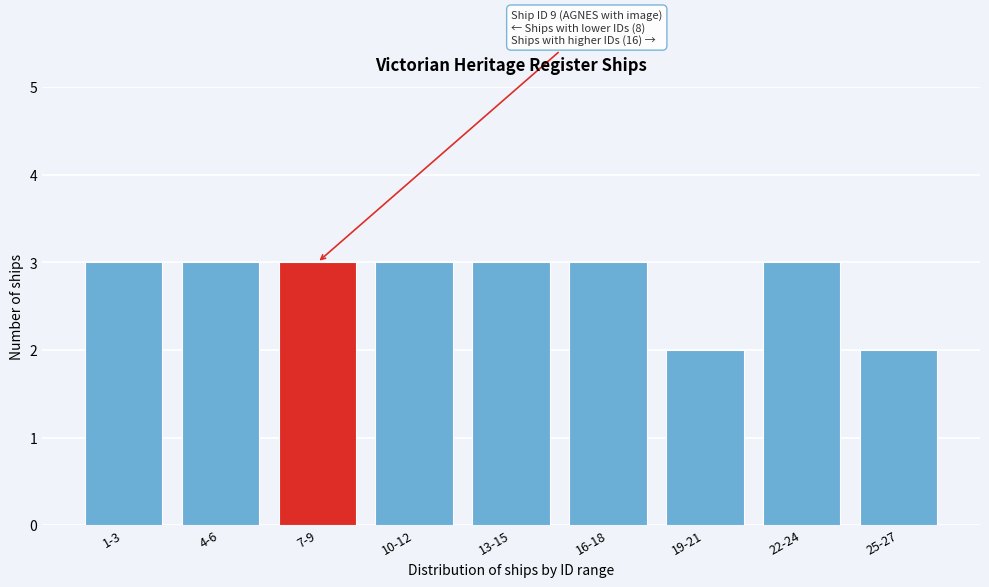

Reading left to right, extract all data points from this chart.

3	3	3	3	3	3	2	3	2